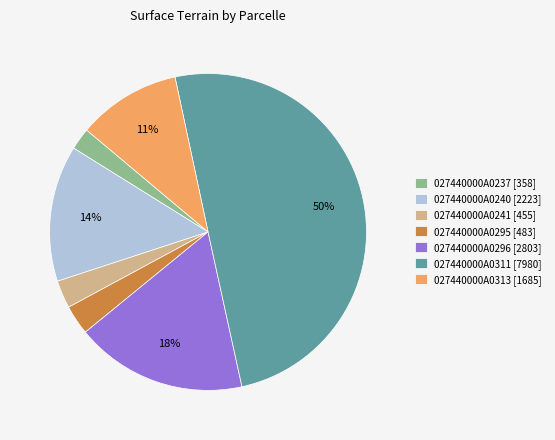

The 027440000A0240 slice represents 14% of the pie. True or false?

True